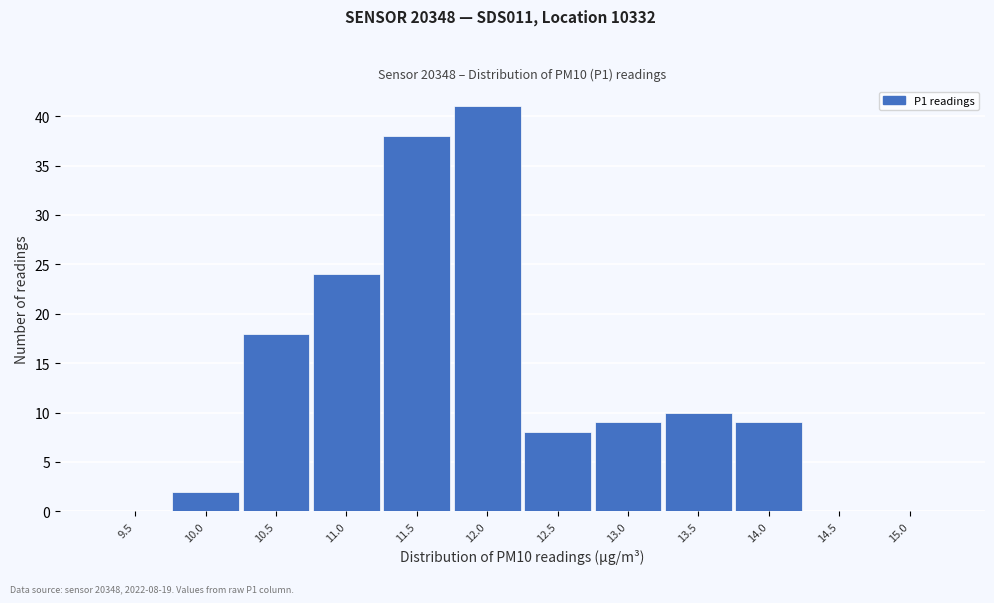

Reading left to right, list all the values displayed in this chart.

9.5=0	10.0=2	10.5=18	11.0=24	11.5=38	12.0=41	12.5=8	13.0=9	13.5=10	14.0=9	14.5=0	15.0=0